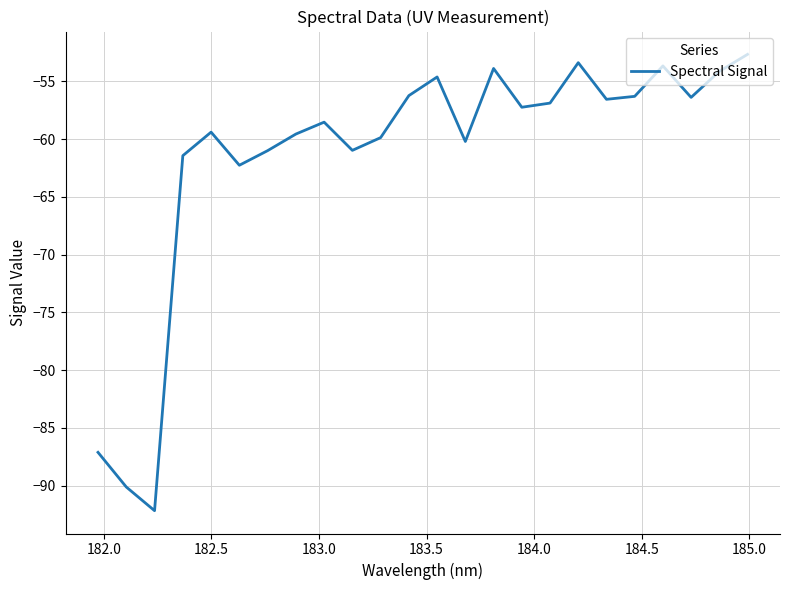

What is the maximum value shown in the chart?

-52.7